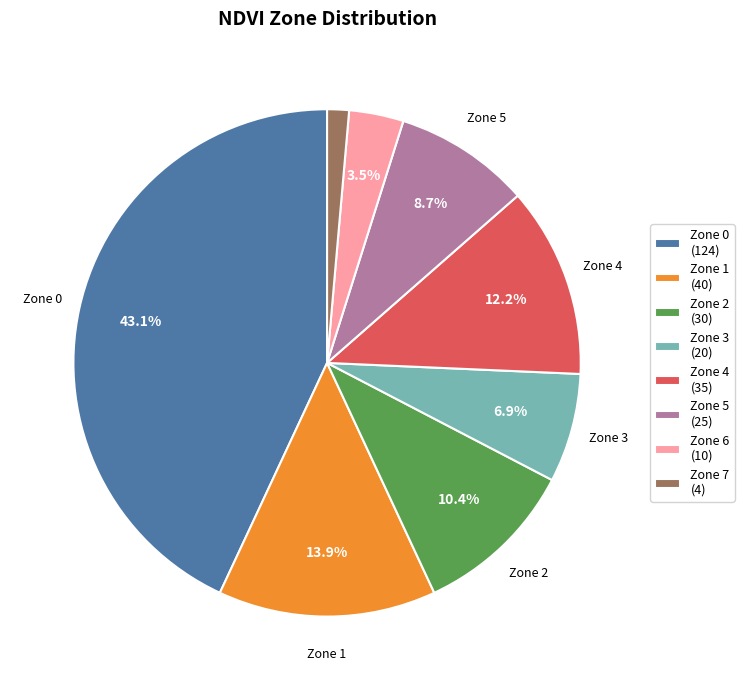

Does Zone 3 account for over 50% of the chart?

No